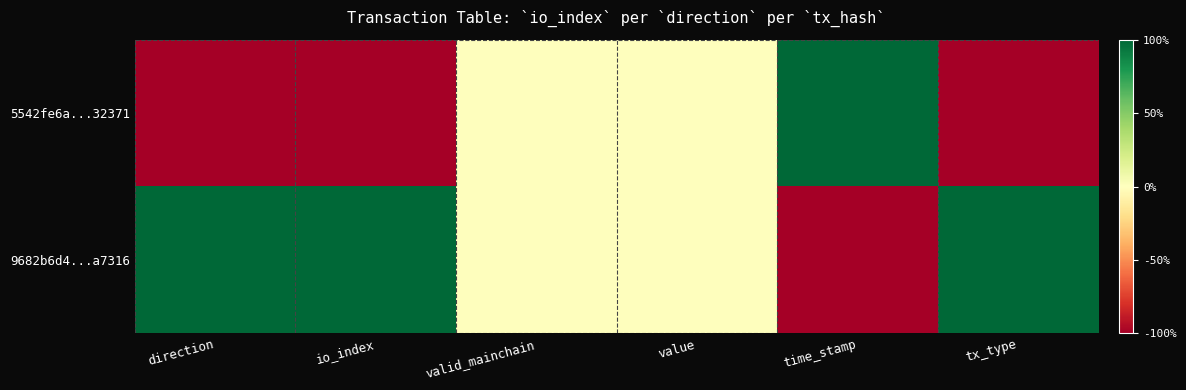

Which has a higher value, valid_mainchain or time_stamp?

time_stamp